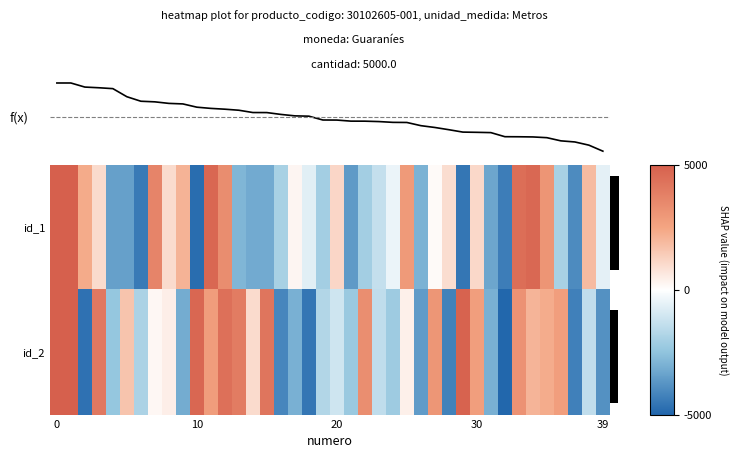

What is the average value of the id_1 series?

-268.7